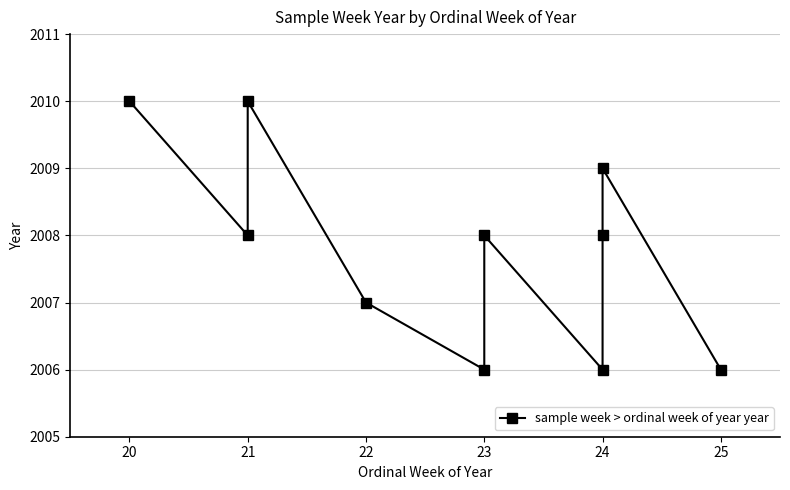

How many values are between 2006 and 2009?

8